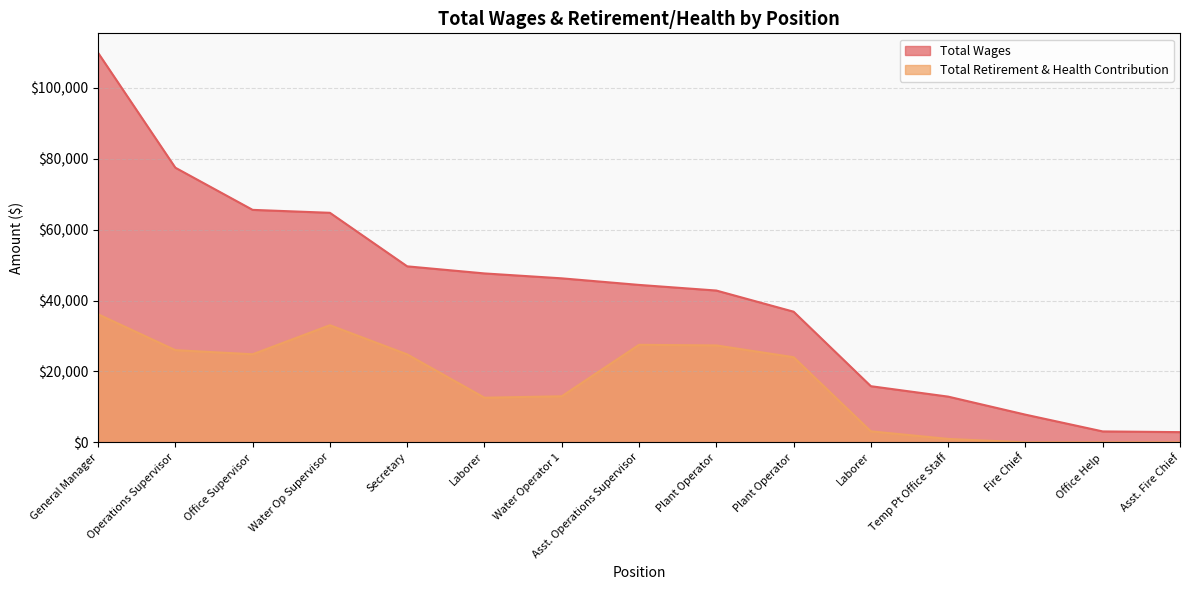

Is the value of Total Retirement & Health Contribution at Fire Chief greater than the value of Total Wages at Plant Operator?

No